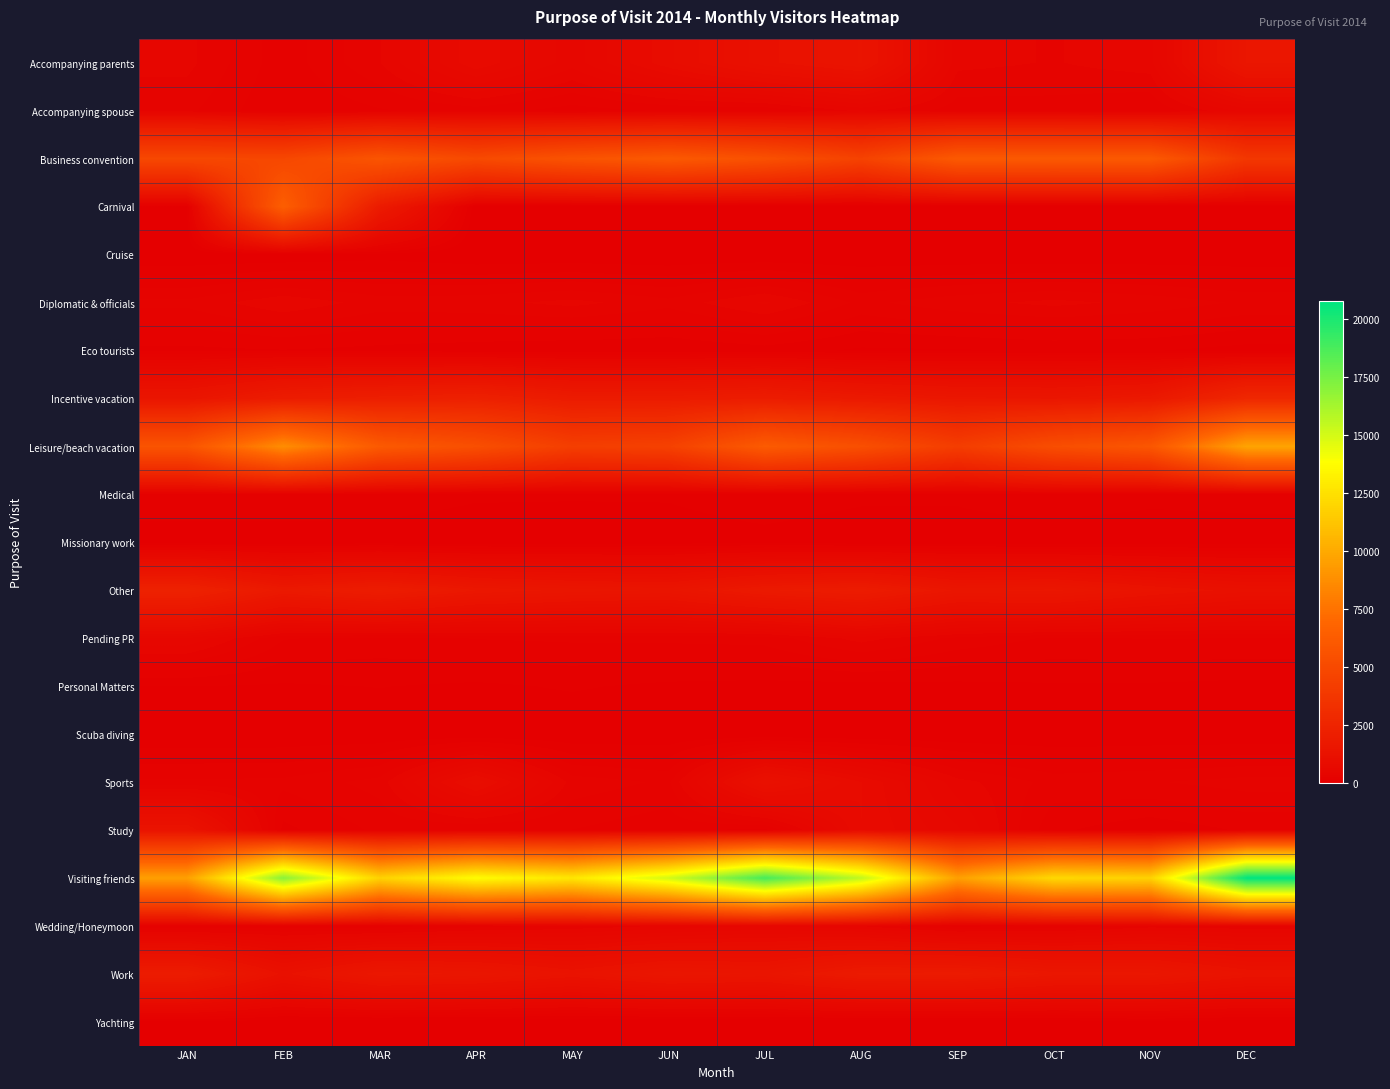

Reading left to right, list all the values displayed in this chart.

Accompanying parents: JAN=432	FEB=191	MAR=401	APR=800	MAY=521	JUN=873	JUL=1189	AUG=1387	SEP=431	OCT=400	NOV=454	DEC=1547
Accompanying spouse: JAN=345	FEB=162	MAR=234	APR=281	MAY=204	JUN=253	JUL=258	AUG=427	SEP=281	OCT=289	NOV=242	DEC=514
Business convention: JAN=4911	FEB=4874	MAR=5777	APR=5038	MAY=5668	JUN=6093	JUL=5501	AUG=4531	SEP=6106	OCT=6076	NOV=6101	DEC=3795
Carnival: JAN=62	FEB=6409	MAR=1855	APR=0	MAY=0	JUN=0	JUL=0	AUG=0	SEP=0	OCT=0	NOV=0	DEC=0
Cruise: JAN=0	FEB=4	MAR=44	APR=2	MAY=5	JUN=0	JUL=2	AUG=4	SEP=1	OCT=0	NOV=2	DEC=1
Diplomatic & officials: JAN=347	FEB=471	MAR=368	APR=382	MAY=432	JUN=354	JUL=500	AUG=302	SEP=382	OCT=430	NOV=383	DEC=309
Eco tourists: JAN=141	FEB=157	MAR=136	APR=114	MAY=90	JUN=87	JUL=123	AUG=66	SEP=72	OCT=93	NOV=86	DEC=47
Incentive vacation: JAN=1471	FEB=1937	MAR=2107	APR=2246	MAY=1881	JUN=1883	JUL=1975	AUG=1746	SEP=1583	OCT=1542	NOV=1702	DEC=2705
Leisure/beach vacation: JAN=5727	FEB=8724	MAR=6128	APR=5381	MAY=4257	JUN=4438	JUL=6200	AUG=5392	SEP=4178	OCT=5299	NOV=5888	DEC=9755
Medical: JAN=143	FEB=146	MAR=127	APR=93	MAY=89	JUN=89	JUL=123	AUG=97	SEP=95	OCT=141	NOV=107	DEC=112
Missionary work: JAN=31	FEB=30	MAR=40	APR=25	MAY=34	JUN=43	JUL=57	AUG=34	SEP=39	OCT=23	NOV=22	DEC=35
Other: JAN=2327	FEB=1722	MAR=1961	APR=1625	MAY=1509	JUN=1446	JUL=1767	AUG=1916	SEP=1520	OCT=1571	NOV=1327	DEC=1164
Pending PR: JAN=560	FEB=250	MAR=218	APR=247	MAY=259	JUN=264	JUL=277	AUG=442	SEP=302	OCT=231	NOV=248	DEC=242
Personal Matters: JAN=80	FEB=70	MAR=84	APR=65	MAY=91	JUN=62	JUL=53	AUG=47	SEP=57	OCT=70	NOV=68	DEC=56
Scuba diving: JAN=8	FEB=11	MAR=15	APR=14	MAY=8	JUN=12	JUL=6	AUG=2	SEP=4	OCT=1	NOV=7	DEC=8
Sports: JAN=258	FEB=265	MAR=358	APR=944	MAY=373	JUN=310	JUL=1205	AUG=814	SEP=439	OCT=294	NOV=317	DEC=362
Study: JAN=1340	FEB=139	MAR=262	APR=237	MAY=242	JUN=184	JUL=135	AUG=812	SEP=582	OCT=179	NOV=104	DEC=174
Visiting friends: JAN=9560	FEB=17044	MAR=11845	APR=13762	MAY=12777	JUN=15062	JUL=18857	AUG=15548	SEP=9556	OCT=12131	NOV=11830	DEC=20773
Wedding/Honeymoon: JAN=189	FEB=206	MAR=195	APR=292	MAY=345	JUN=414	JUL=495	AUG=400	SEP=215	OCT=257	NOV=370	DEC=347
Work: JAN=1924	FEB=1188	MAR=1610	APR=1520	MAY=1297	JUN=1526	JUL=1451	AUG=1812	SEP=1836	OCT=1593	NOV=1573	DEC=1300
Yachting: JAN=65	FEB=29	MAR=22	APR=12	MAY=7	JUN=2	JUL=13	AUG=14	SEP=10	OCT=30	NOV=63	DEC=36